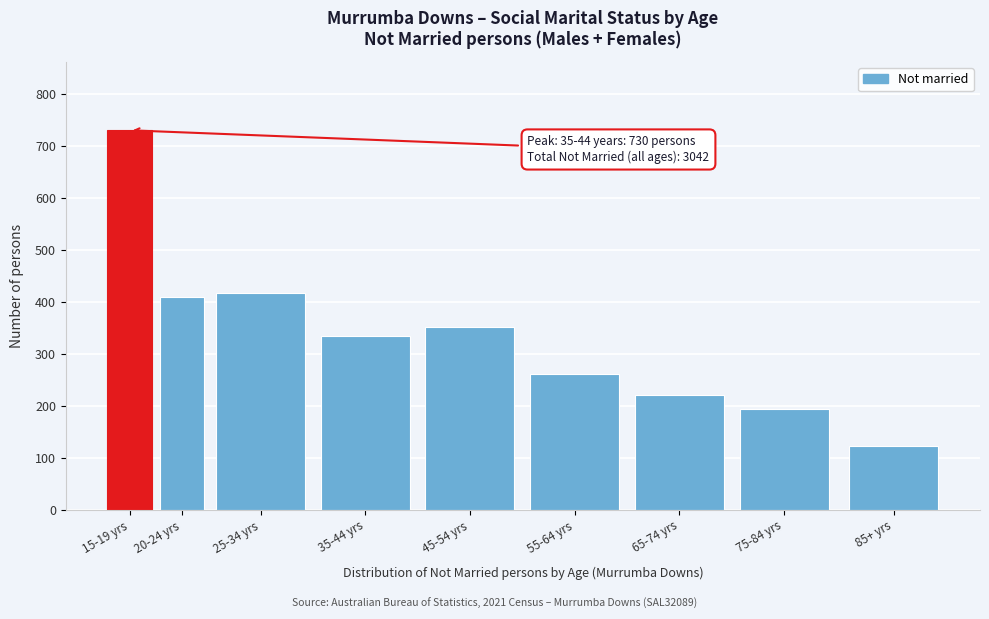

Reading left to right, extract all data points from this chart.

730	410	417	335	351	262	221	193	123